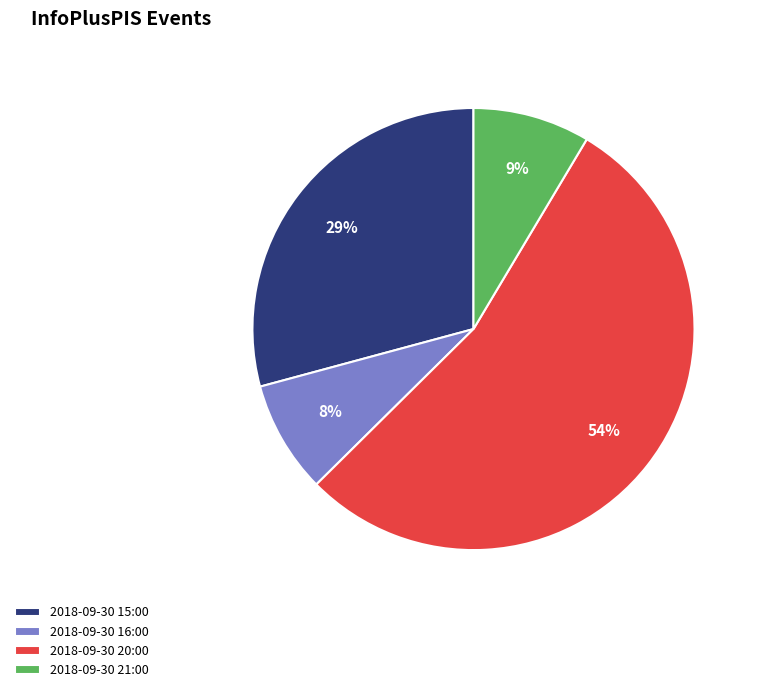

Count the number of slices in the pie.

4